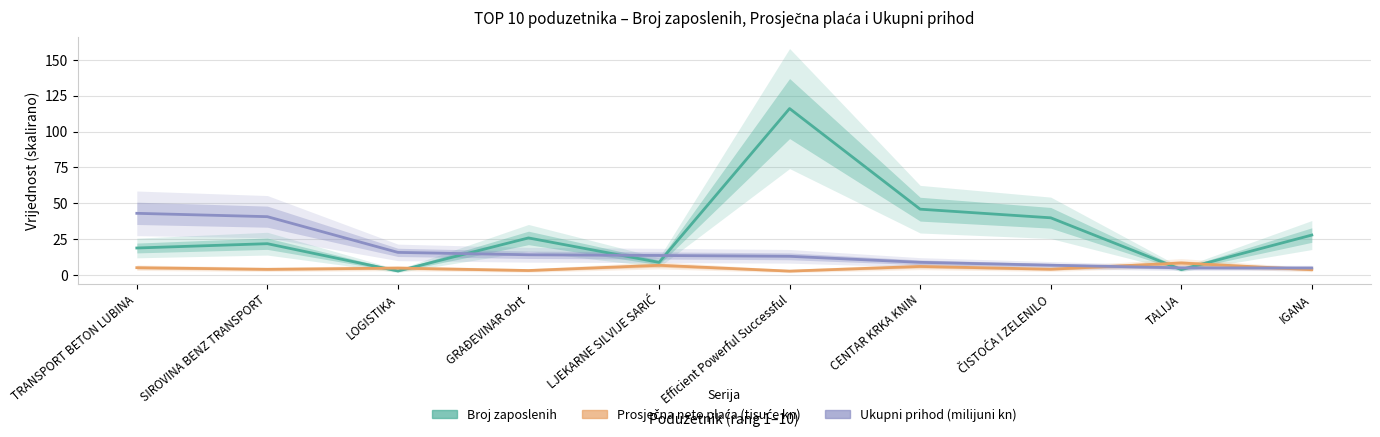

How many lines are shown in the chart?

3